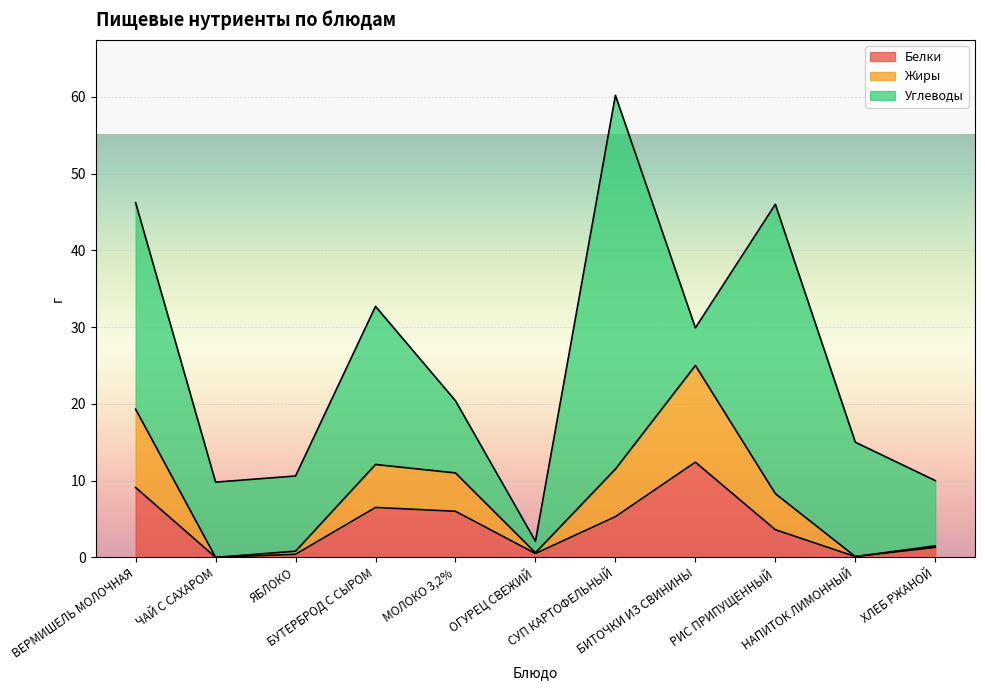

True or false: Белки has a value of 13.3 at ВЕРМИШЕЛЬ МОЛОЧНАЯ.

False